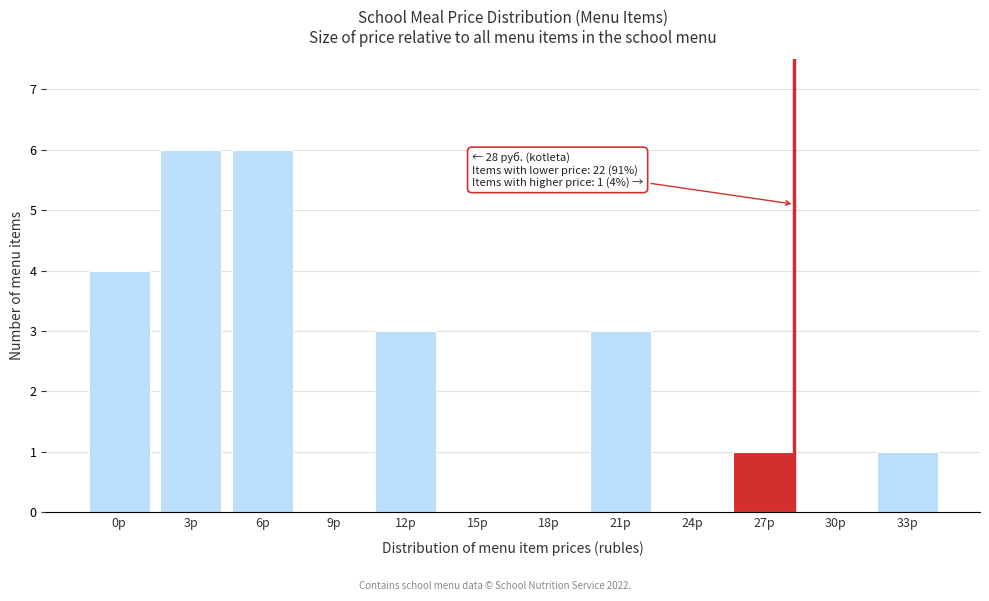

Reading right to left, transcribe all the data shown in this chart.

33р=1	30р=0	27р=1	24р=0	21р=3	18р=0	15р=0	12р=3	9р=0	6р=6	3р=6	0р=4